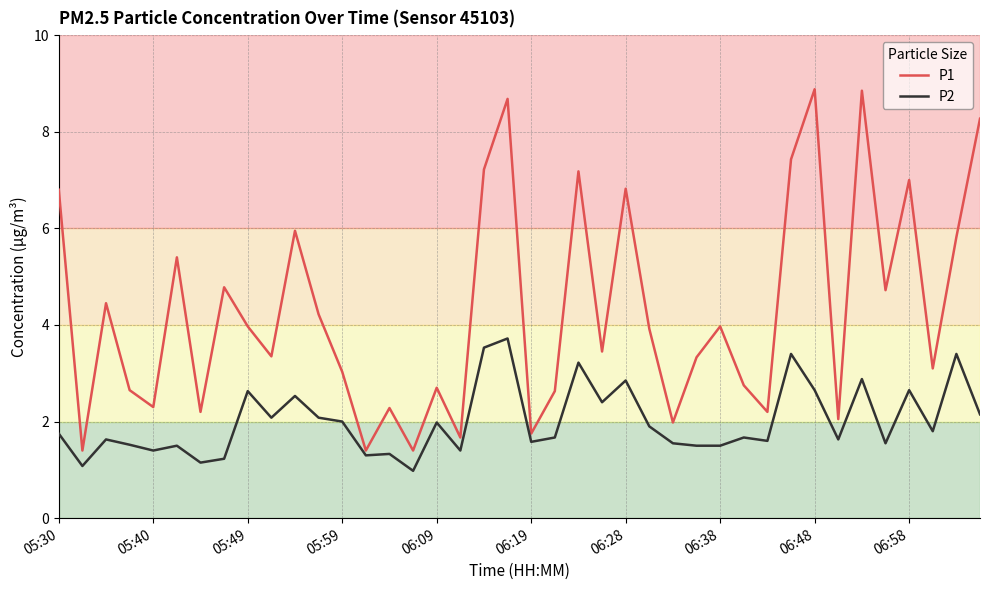

Rank the series by their maximum value, from highest to lowest.

P1, P2